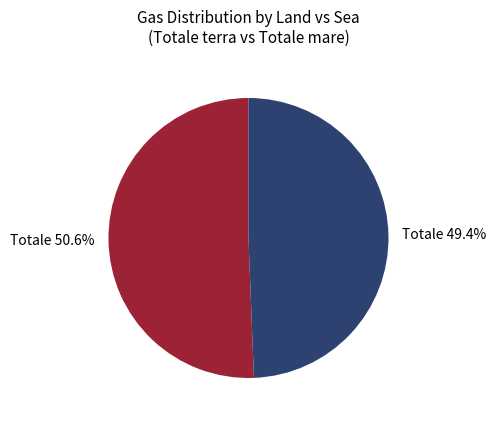

Approximately how many times larger is the value at Totale 49.4% compared to Totale 50.6%?

1.0